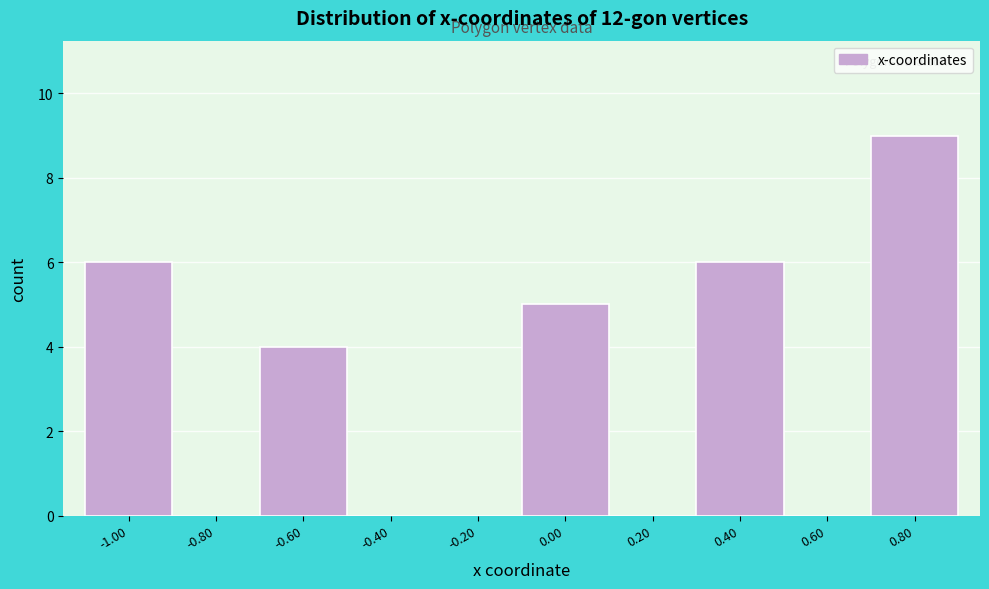

Reading left to right, transcribe all the data shown in this chart.

-1.00=6	-0.80=0	-0.60=4	-0.40=0	-0.20=0	0.00=5	0.20=0	0.40=6	0.60=0	0.80=9